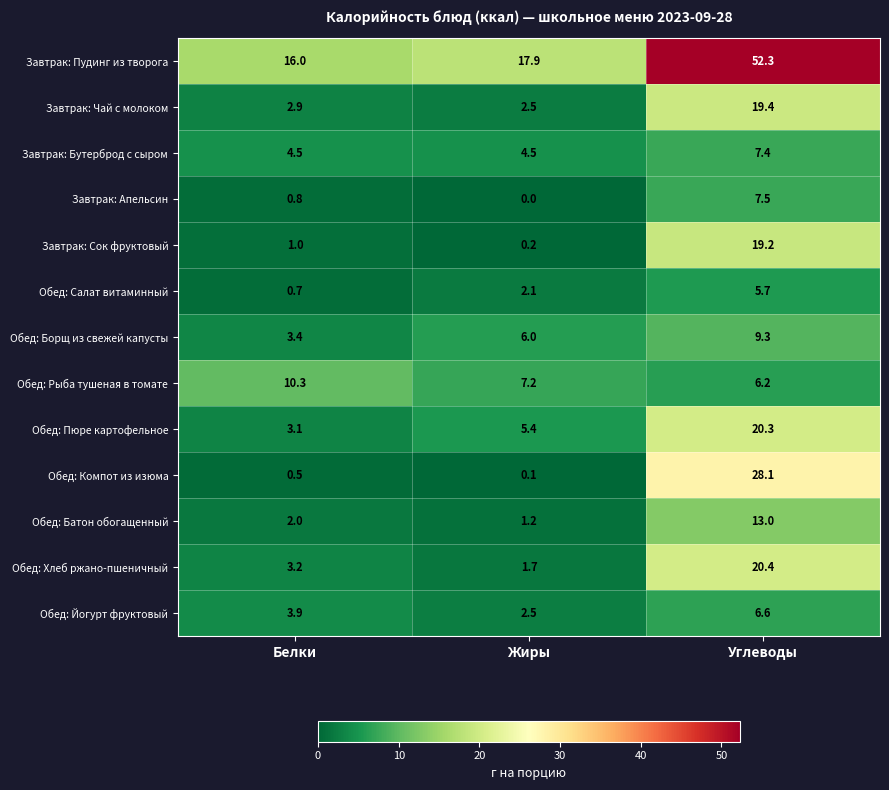

Which series has the largest range (max minus min)?

Завтрак: Пудинг из творога